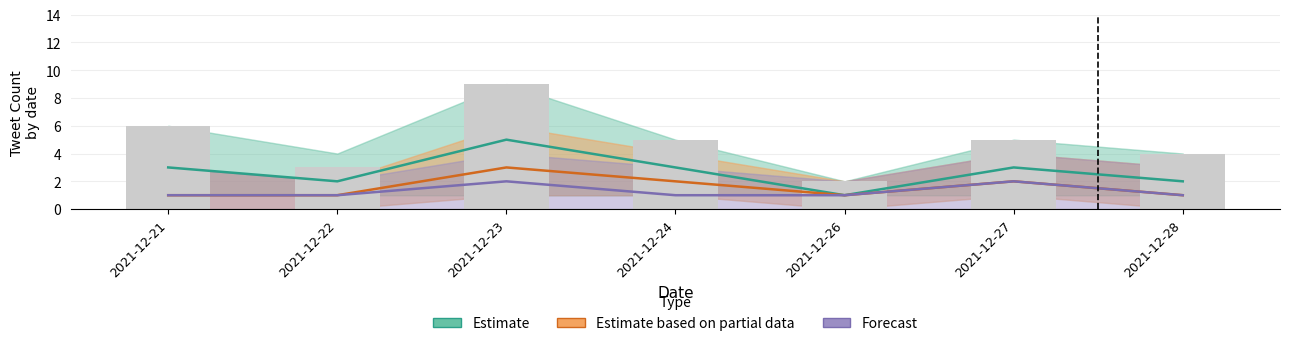

Reading right to left, transcribe all the data shown in this chart.

Estimate: 2	3	1	3	5	2	3
Estimate based on partial data: 1	2	1	2	3	1	1
Forecast: 1	2	1	1	2	1	1